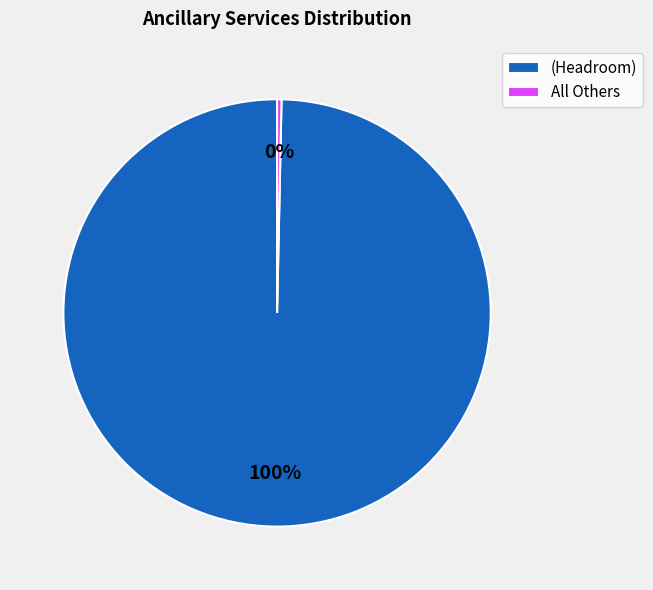

The All Others slice represents 15% of the pie. True or false?

False